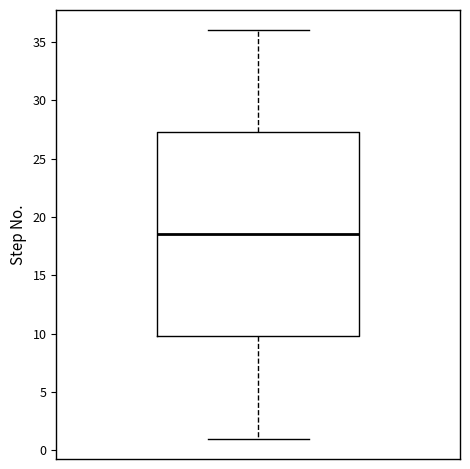

Where is the upper edge of the box on the y-axis? The values are not printed on the chart, so give them approximately, as read against the axis.

27.5